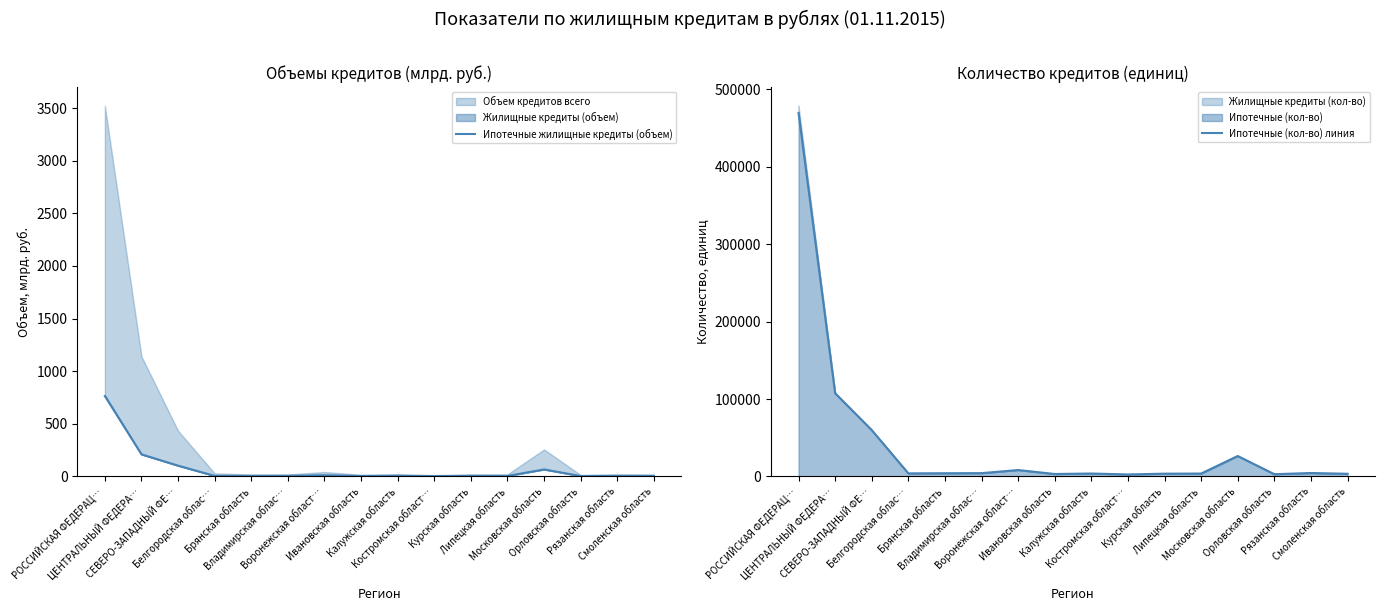

The Ипотечные (кол-во) линия series shows 59853.0 at СЕВЕРО-ЗАПАДНЫЙ ФЕ…. True or false?

True